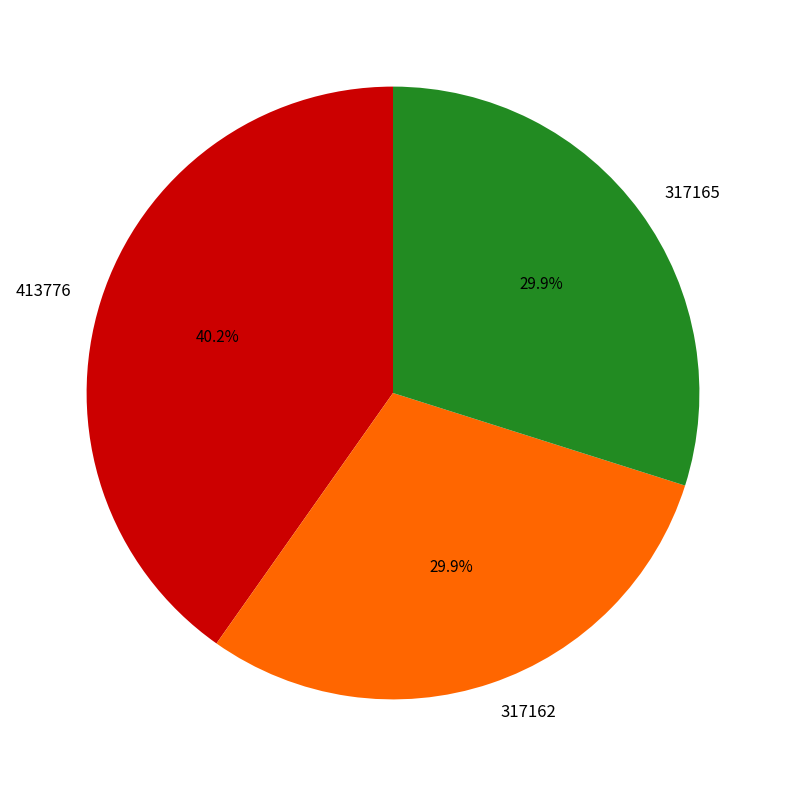

Approximately how many times larger is the value at 413776 compared to 317162?

1.3